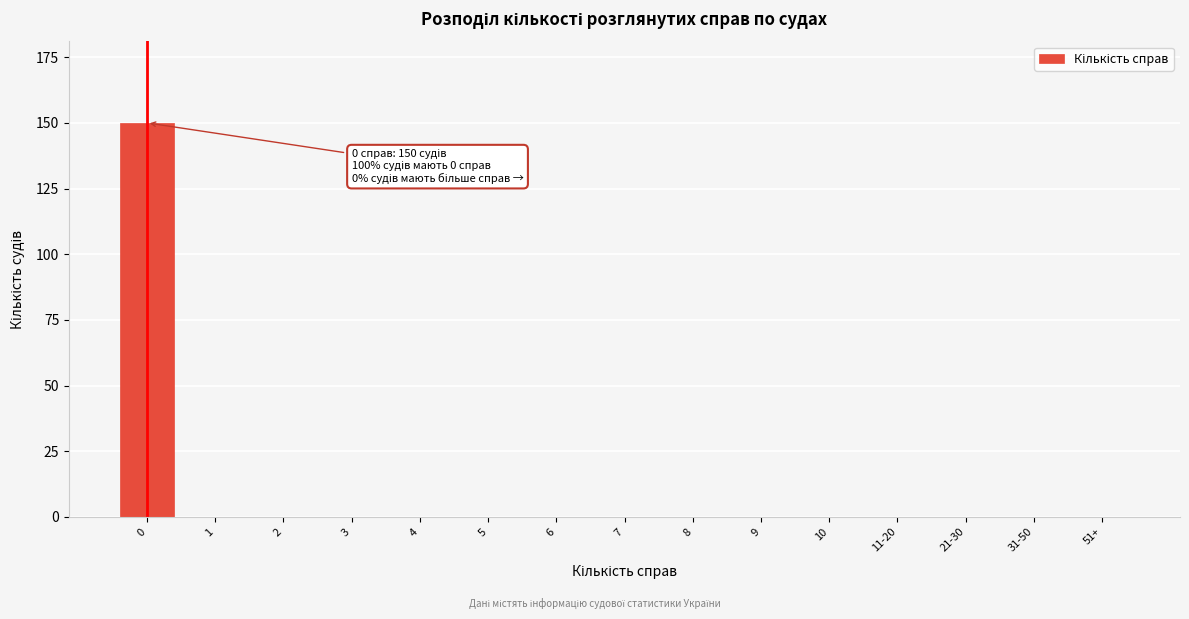

Reading left to right, list all the values displayed in this chart.

0=150	1=0	2=0	3=0	4=0	5=0	6=0	7=0	8=0	9=0	10=0	11-20=0	21-30=0	31-50=0	51+=0